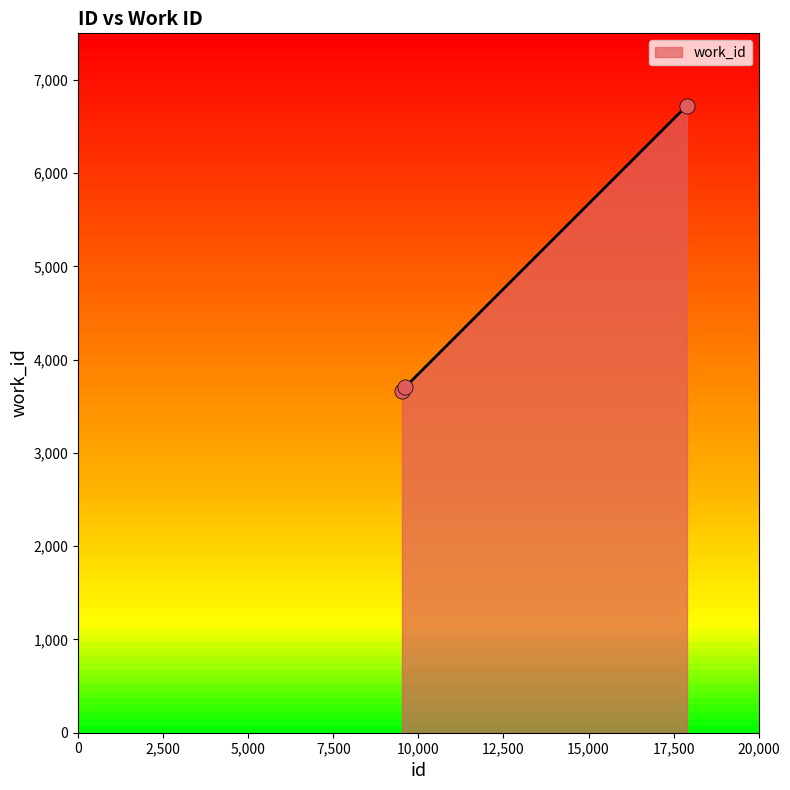

What is the ratio of the value at 9517 to the value at 9605?

1.0